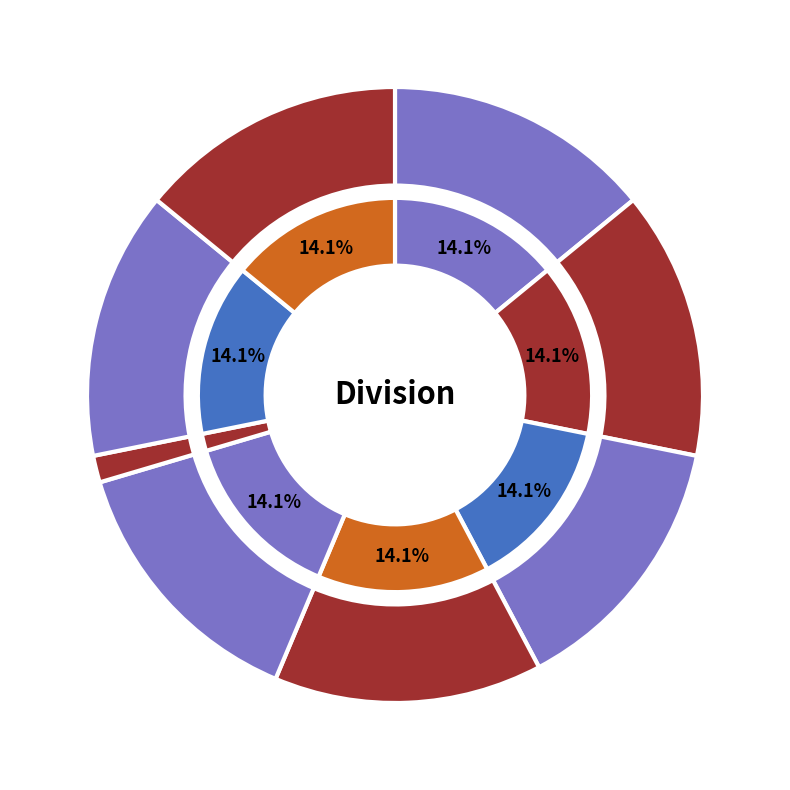

Is there any slice that represents more than half of the pie?

No